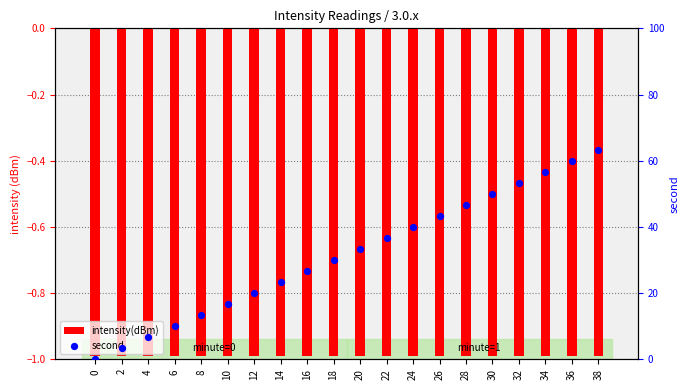

What are all the series names shown in the legend?

intensity(dBm), second